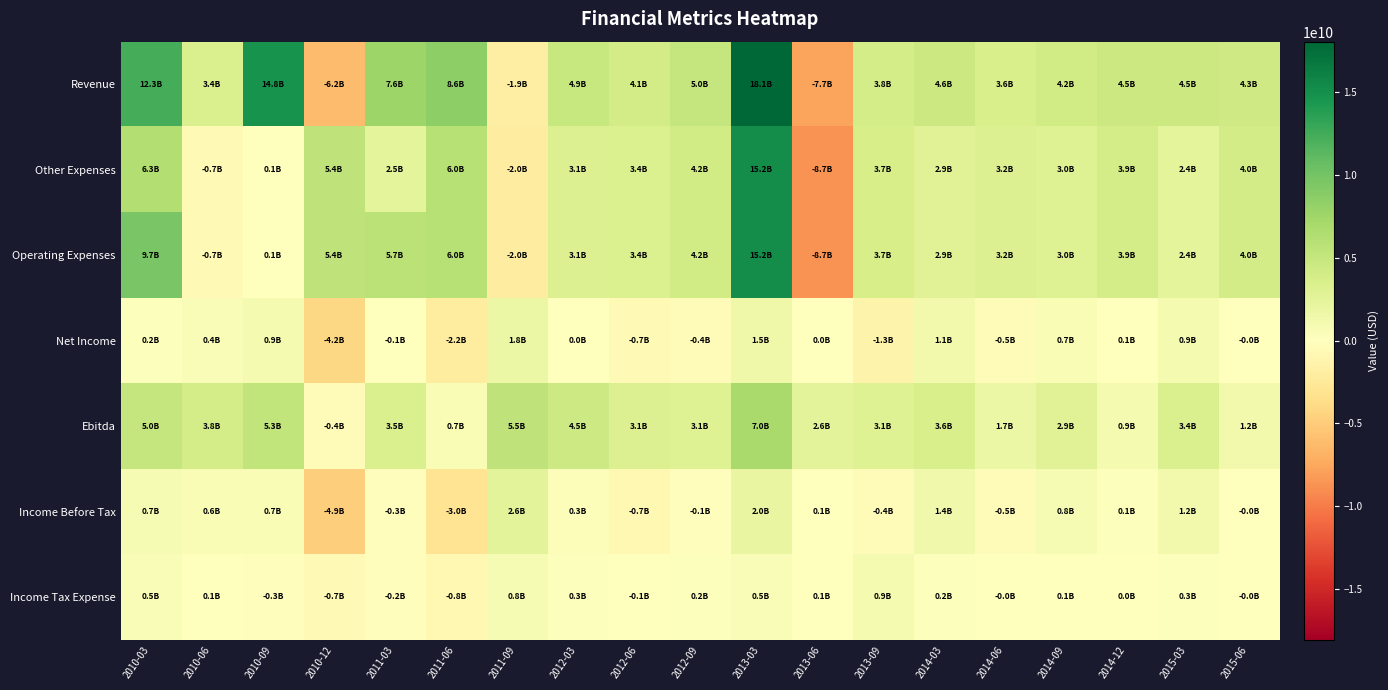

Reading left to right, extract all data points from this chart.

Revenue: 2010-03=12343000000	2010-06=3437000000	2010-09=14767000000	2010-12=-6177000000	2011-03=7639000000	2011-06=8564000000	2011-09=-1936000000	2012-03=4876000000	2012-06=4052000000	2012-09=4974000000	2013-03=18066000000	2013-06=-7684000000	2013-09=3822000000	2014-03=4629000000	2014-06=3600000000	2014-09=4151000000	2014-12=4547000000	2015-03=4543000000	2015-06=4266000000
Other Expenses: 2010-03=6310000000	2010-06=-683000000	2010-09=131000000	2010-12=5365000000	2011-03=2451000000	2011-06=6041000000	2011-09=-2005000000	2012-03=3136000000	2012-06=3376000000	2012-09=4195000000	2013-03=15167000000	2013-06=-8681000000	2013-09=3731000000	2014-03=2910000000	2014-06=3174000000	2014-09=3046000000	2014-12=3906000000	2015-03=2414000000	2015-06=4021000000
Operating Expenses: 2010-03=9683000000	2010-06=-683000000	2010-09=131000000	2010-12=5365000000	2011-03=5736000000	2011-06=6041000000	2011-09=-2005000000	2012-03=3136000000	2012-06=3376000000	2012-09=4195000000	2013-03=15167000000	2013-06=-8681000000	2013-09=3731000000	2014-03=2910000000	2014-06=3174000000	2014-09=3046000000	2014-12=3906000000	2015-03=2414000000	2015-06=4021000000
Net Income: 2010-03=169000000	2010-06=427000000	2010-09=927000000	2010-12=-4179000000	2011-03=-103000000	2011-06=-2202000000	2011-09=1817000000	2012-03=2000000	2012-06=-678000000	2012-09=-377000000	2013-03=1525000000	2013-06=35000000	2013-09=-1304000000	2014-03=1148000000	2014-06=-483000000	2014-09=693000000	2014-12=54000000	2015-03=913000000	2015-06=-39000000
Ebitda: 2010-03=5009000000	2010-06=3840000000	2010-09=5344000000	2010-12=-380000000	2011-03=3476000000	2011-06=694000000	2011-09=5502000000	2012-03=4453000000	2012-06=3149000000	2012-09=3084000000	2013-03=6951000000	2013-06=2646000000	2013-09=3062000000	2014-03=3559000000	2014-06=1736000000	2014-09=2866000000	2014-12=901000000	2015-03=3440000000	2015-06=1185000000
Income Before Tax: 2010-03=721000000	2010-06=575000000	2010-09=671000000	2010-12=-4886000000	2011-03=-270000000	2011-06=-2981000000	2011-09=2593000000	2012-03=288000000	2012-06=-727000000	2012-09=-144000000	2013-03=2040000000	2013-06=94000000	2013-09=-440000000	2014-03=1369000000	2014-06=-506000000	2014-09=751000000	2014-12=148000000	2015-03=1214000000	2015-06=-21000000
Income Tax Expense: 2010-03=517000000	2010-06=113000000	2010-09=-263000000	2010-12=-692000000	2011-03=-177000000	2011-06=-796000000	2011-09=758000000	2012-03=278000000	2012-06=-76000000	2012-09=217000000	2013-03=500000000	2013-06=56000000	2013-09=858000000	2014-03=207000000	2014-06=-43000000	2014-09=58000000	2014-12=41000000	2015-03=270000000	2015-06=-2000000